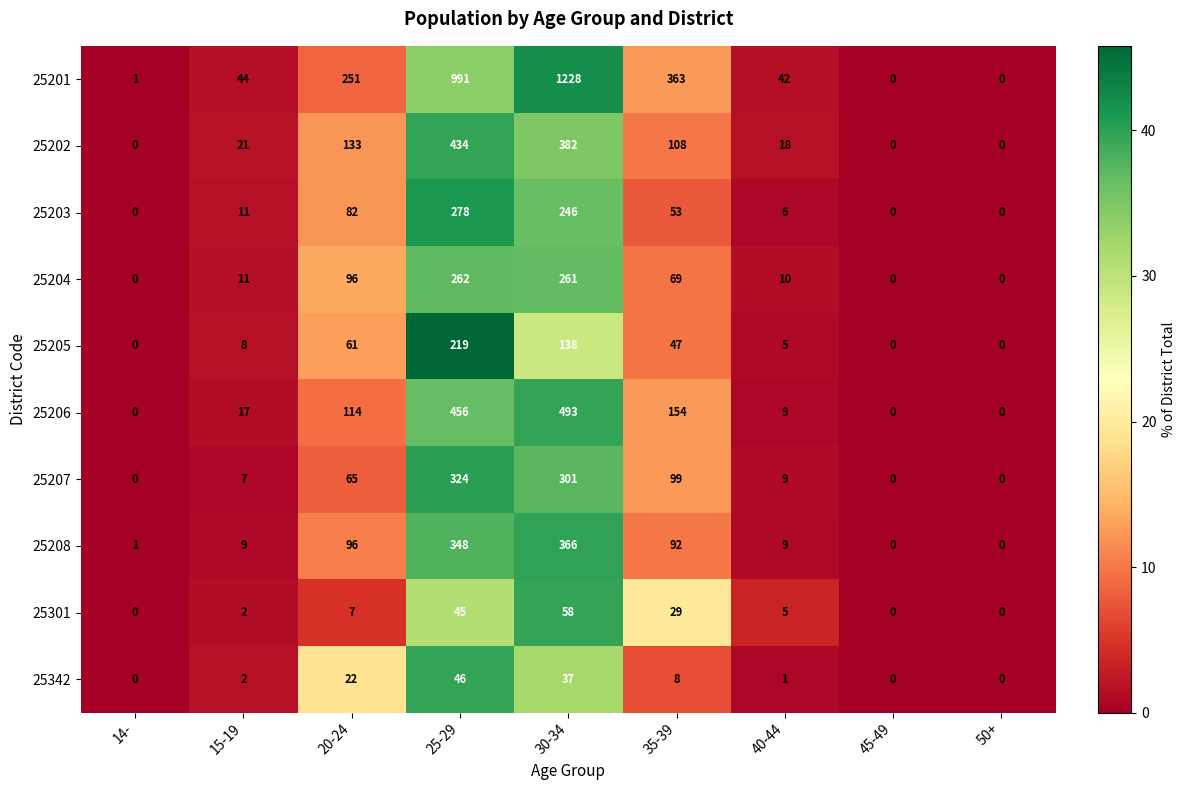

Is it true that 25201 equals 42 at 40-44?

True